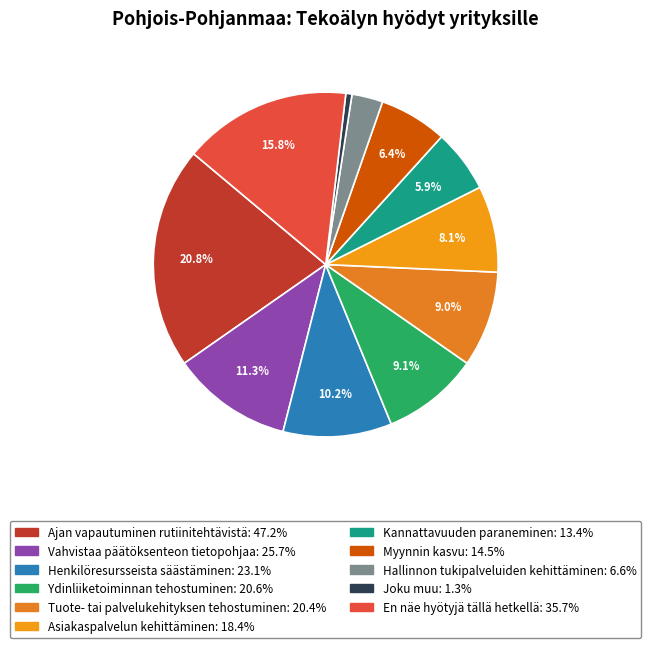

To the nearest percent, what is the combined percentage of Tuote- tai palvelukehityksen tehostuminen and Henkilöresursseista säästäminen?

19%